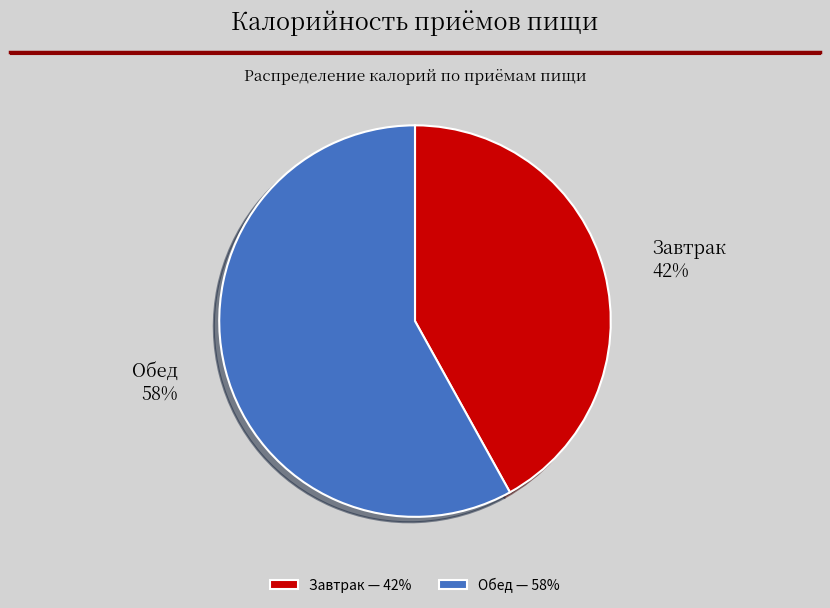

Which slice is the smallest?

Завтрак